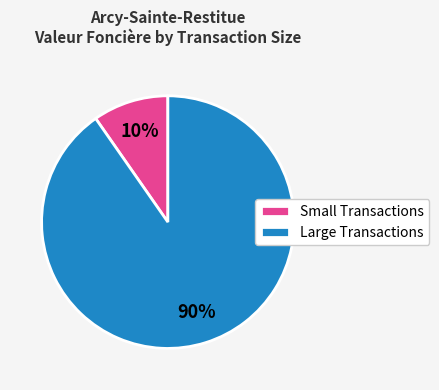

The Small Transactions slice represents 10% of the pie. True or false?

True